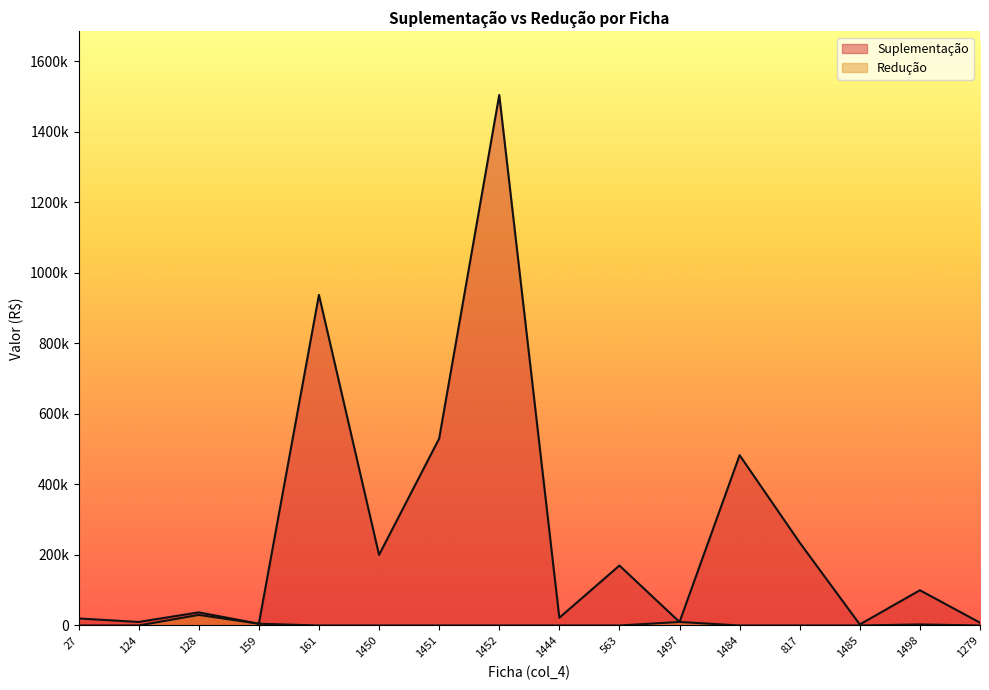

What are all the series names shown in the legend?

Suplementação, Redução